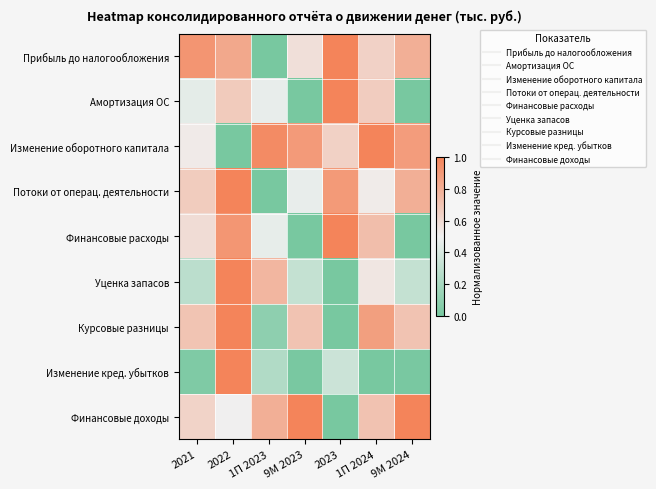

Reading left to right, extract all data points from this chart.

Прибыль до налогообложения: 2021=0.9	2022=0.8	1П 2023=0.0	9М 2023=0.6	2023=1.0	1П 2024=0.6	9М 2024=0.8
Амортизация ОС: 2021=0.5	2022=0.7	1П 2023=0.5	9М 2023=0.0	2023=1.0	1П 2024=0.7	9М 2024=0.0
Изменение оборотного капитала: 2021=0.5	2022=0.0	1П 2023=1.0	9М 2023=0.9	2023=0.6	1П 2024=1.0	9М 2024=0.9
Потоки от операц. деятельности: 2021=0.7	2022=1.0	1П 2023=0.0	9М 2023=0.5	2023=0.9	1П 2024=0.5	9М 2024=0.8
Финансовые расходы: 2021=0.6	2022=0.9	1П 2023=0.5	9М 2023=0.0	2023=1.0	1П 2024=0.7	9М 2024=0.0
Уценка запасов: 2021=0.3	2022=1.0	1П 2023=0.8	9М 2023=0.3	2023=0.0	1П 2024=0.5	9М 2024=0.3
Курсовые разницы: 2021=0.7	2022=1.0	1П 2023=0.1	9М 2023=0.7	2023=0.0	1П 2024=0.9	9М 2024=0.7
Изменение кред. убытков: 2021=0.0	2022=1.0	1П 2023=0.2	9М 2023=0.0	2023=0.4	1П 2024=0.0	9М 2024=0.0
Финансовые доходы: 2021=0.6	2022=0.5	1П 2023=0.8	9М 2023=1.0	2023=0.0	1П 2024=0.7	9М 2024=1.0